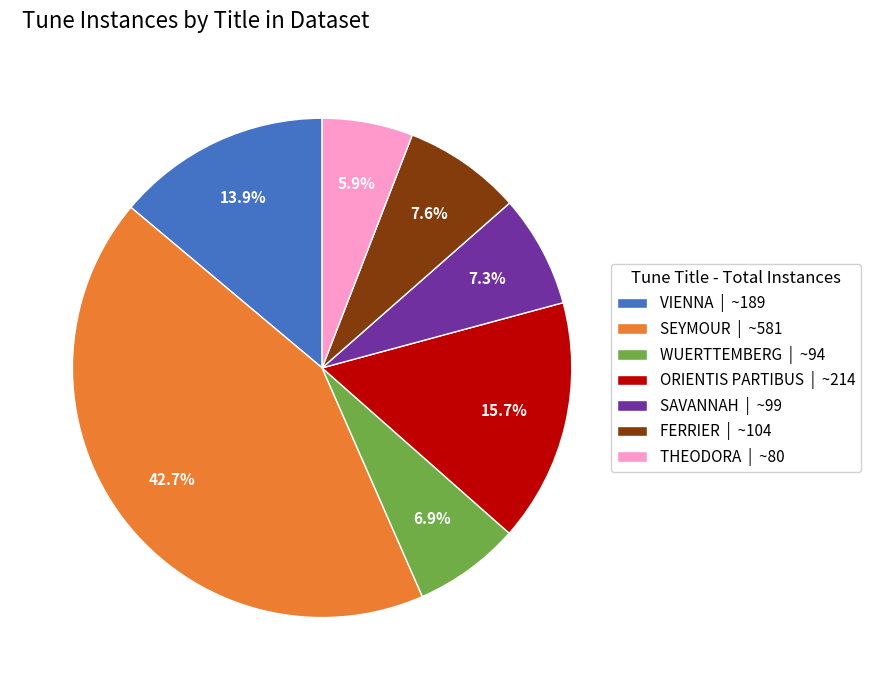

The WUERTTEMBERG slice represents 7% of the pie. True or false?

True